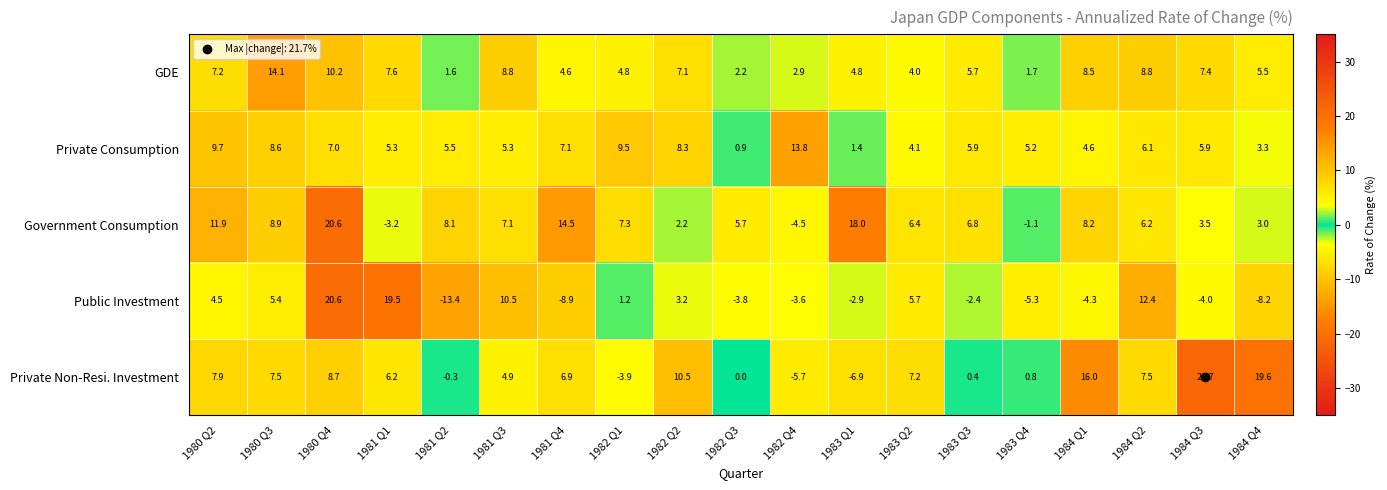

What is the difference between the Private Non-Resi. Investment values at 1981 Q2 and 1982 Q4?

5.4